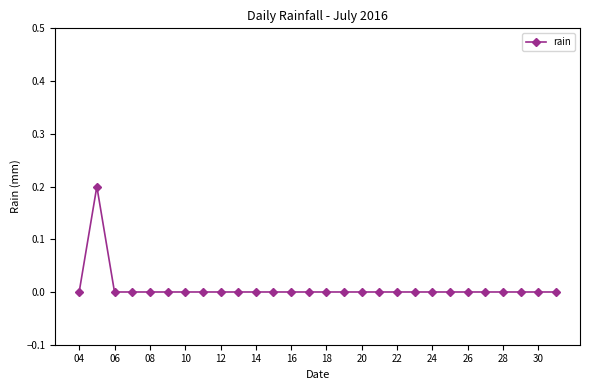

True or false: the data has more than 0 interior local peaks.

True